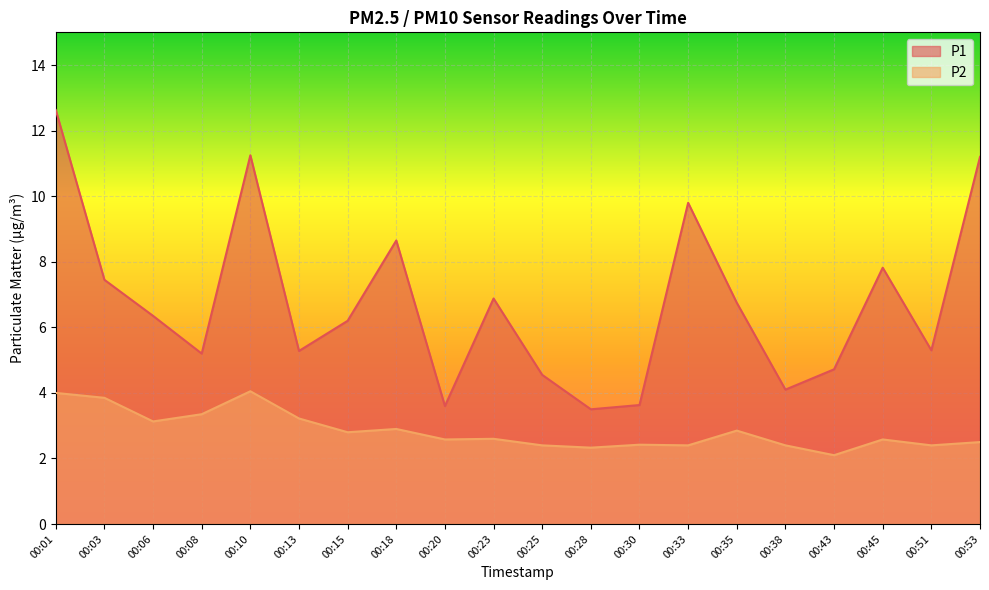

Which category has the highest value in the P1 series?

00:01